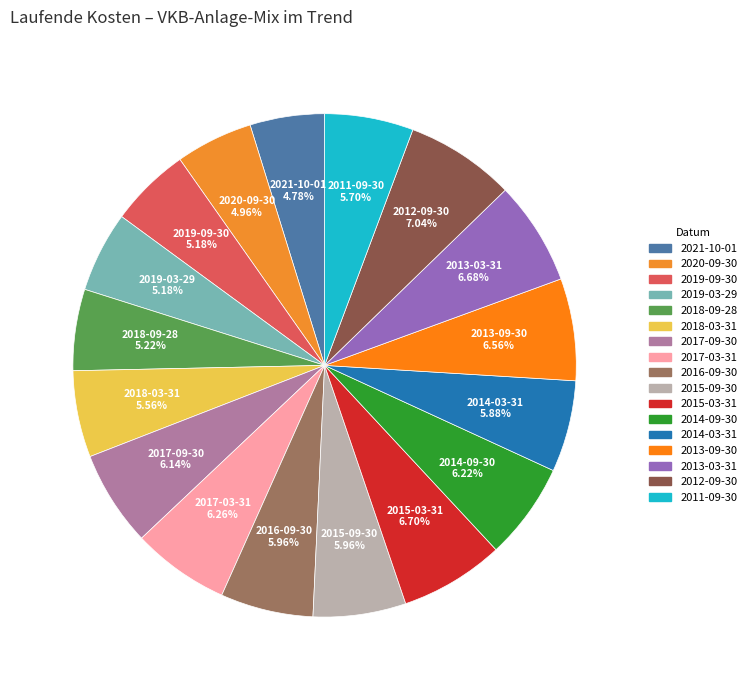

Do 2019-09-30 and 2018-09-28 together represent more than half of the pie?

No